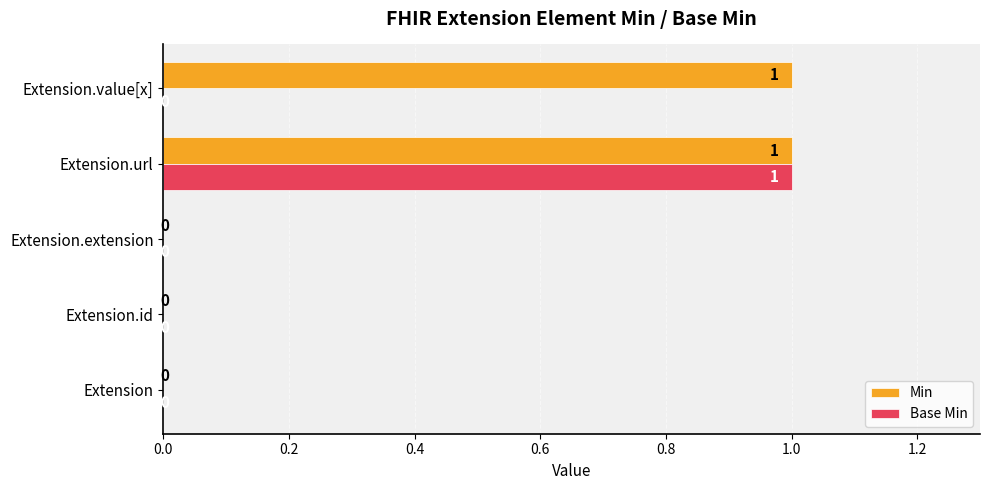

At which category is the sum across all series the highest?

Extension.url